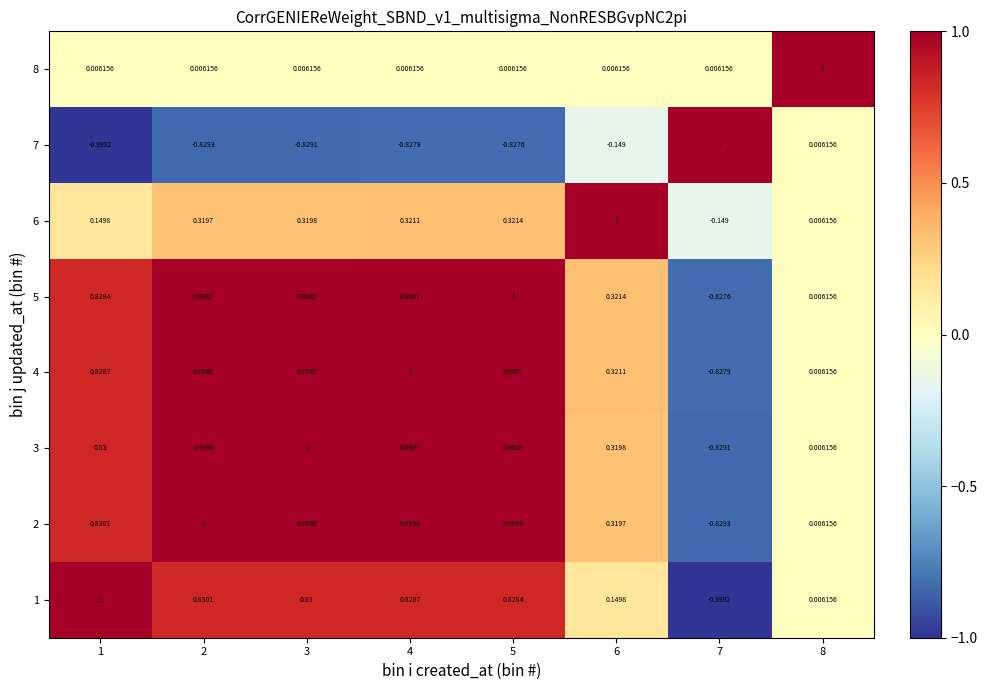

How many values in the 6 series are below 0?

1